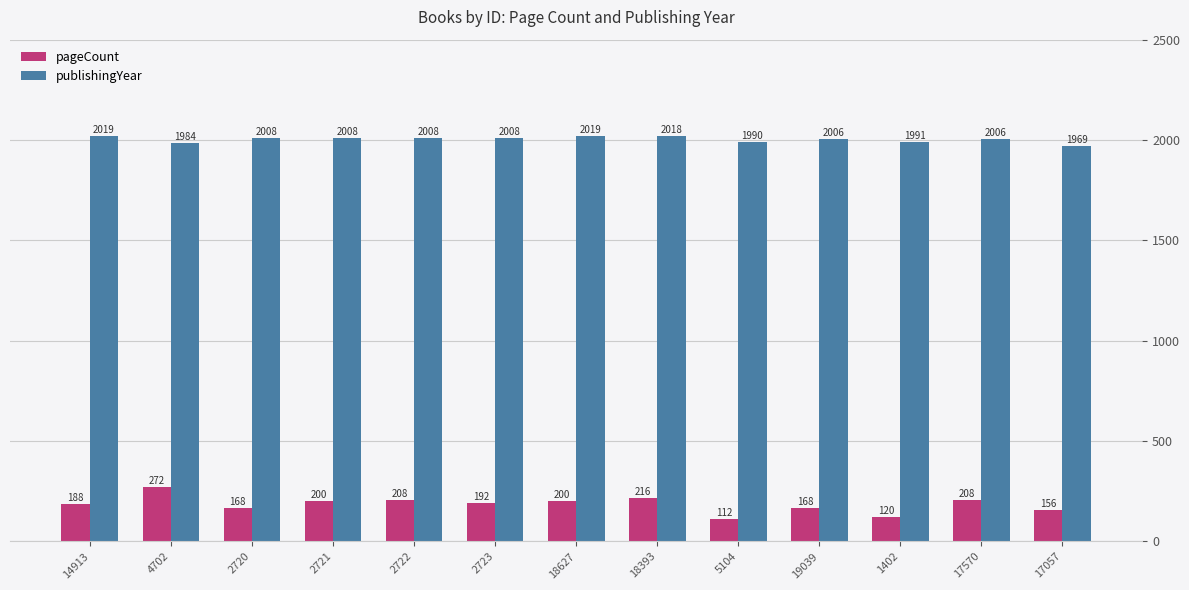

What is the sum of all publishingYear values?

26034